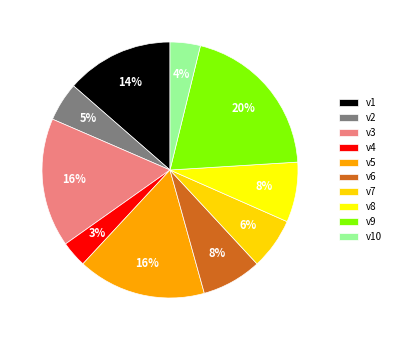

Is it true that v8 is 15% of the pie?

False